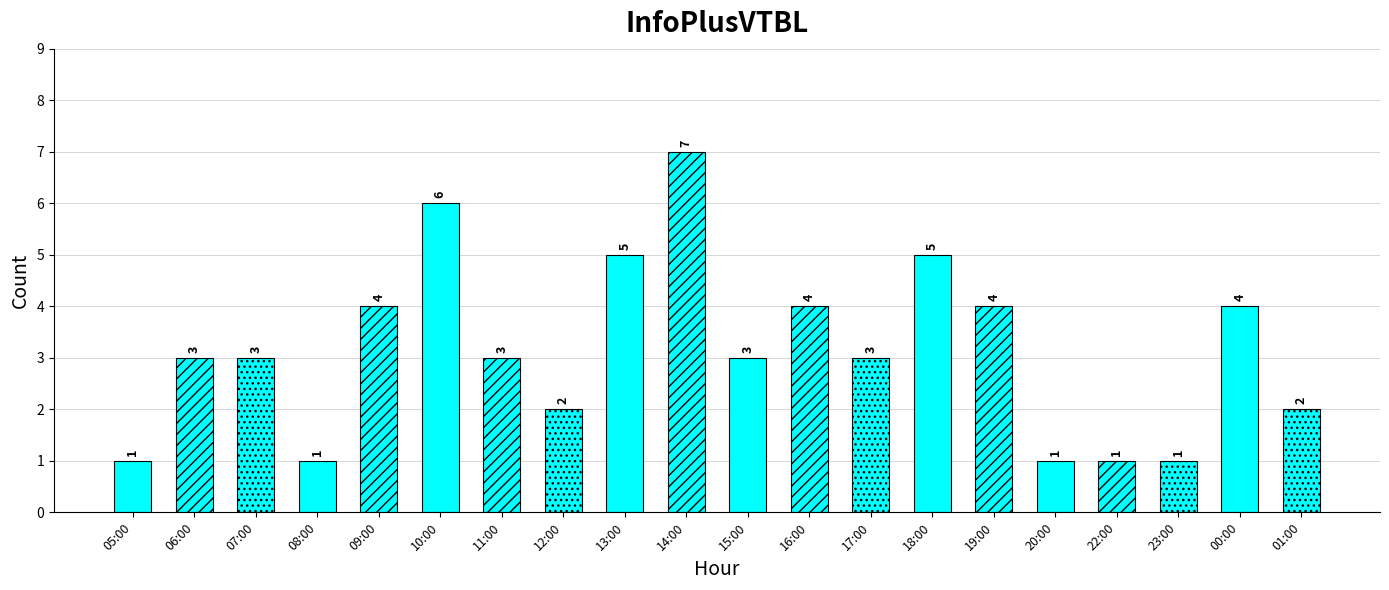

What is the difference between the maximum and minimum values?

6